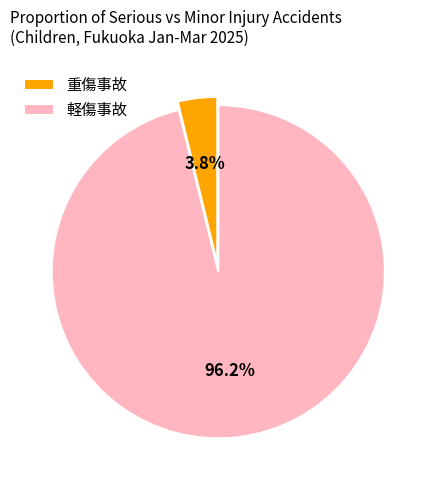

Is 重傷事故 the majority of the pie?

No